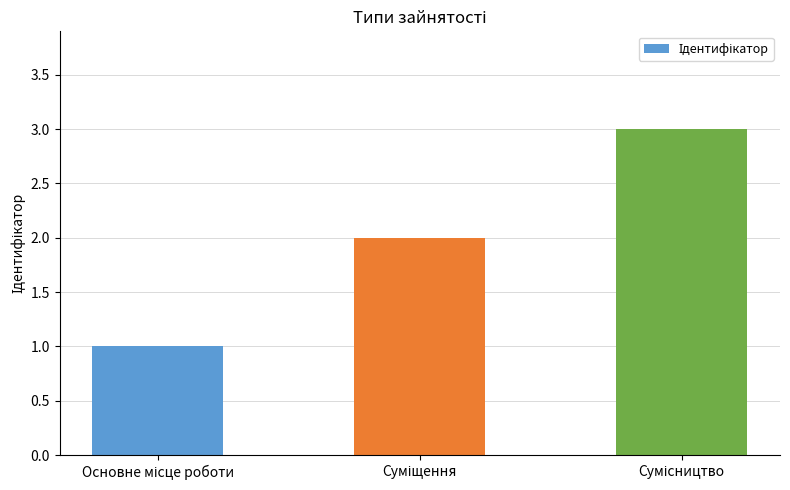

What is the difference between the maximum and second lowest values?

1